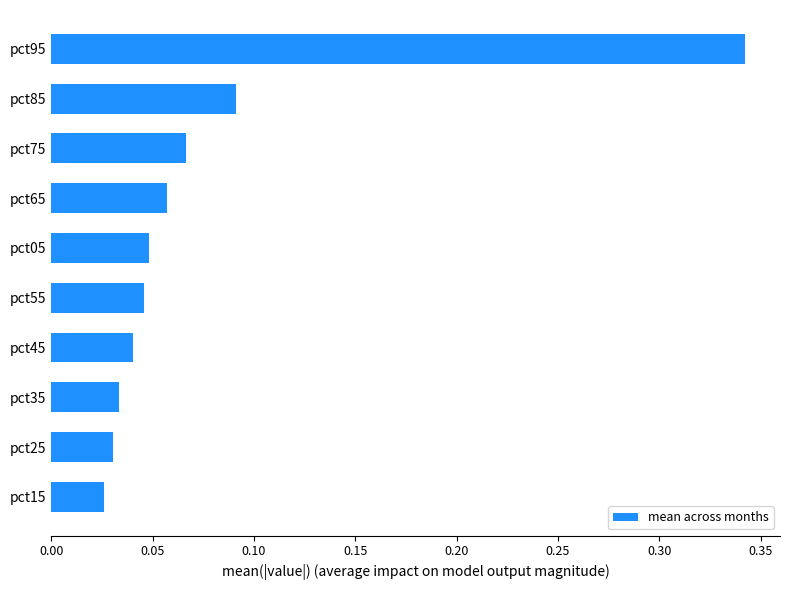

How many bars are there in total?

10